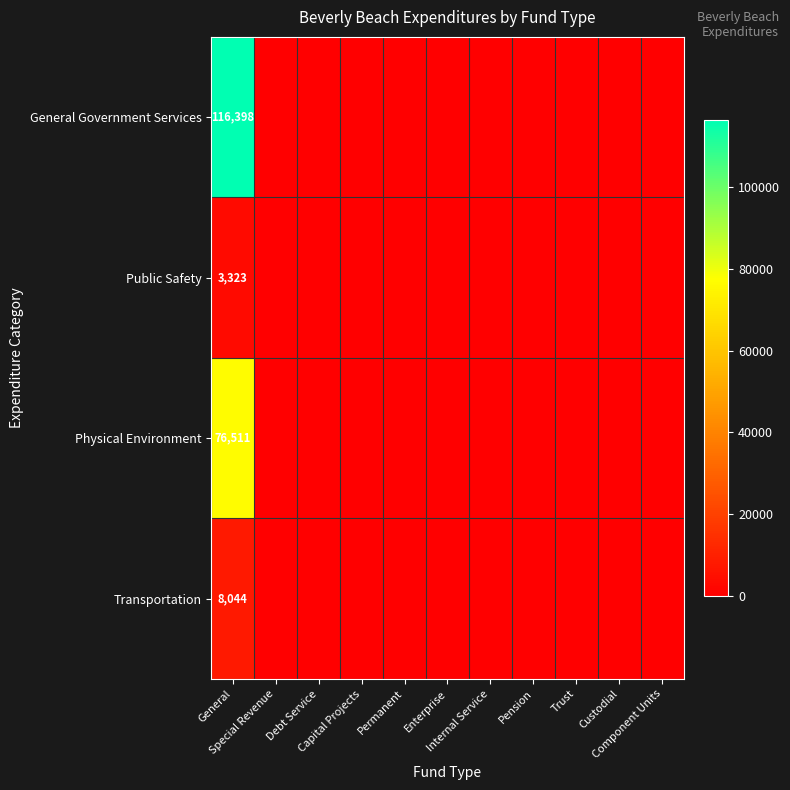

What is the total value across all series at General?

204276